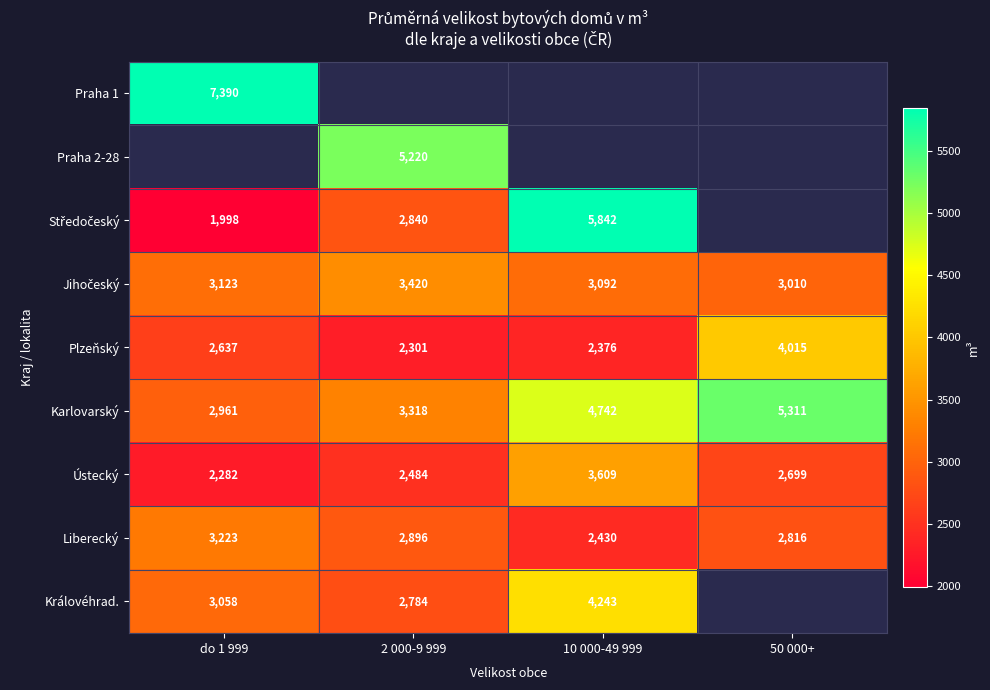

The Karlovarský series shows 1459.1 at 10 000-49 999. True or false?

False